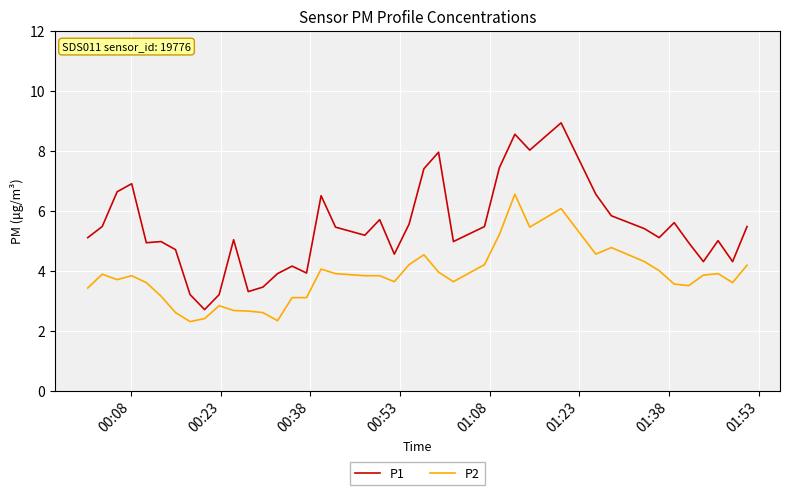

Rank the series by their average value, from lowest to highest.

P2, P1